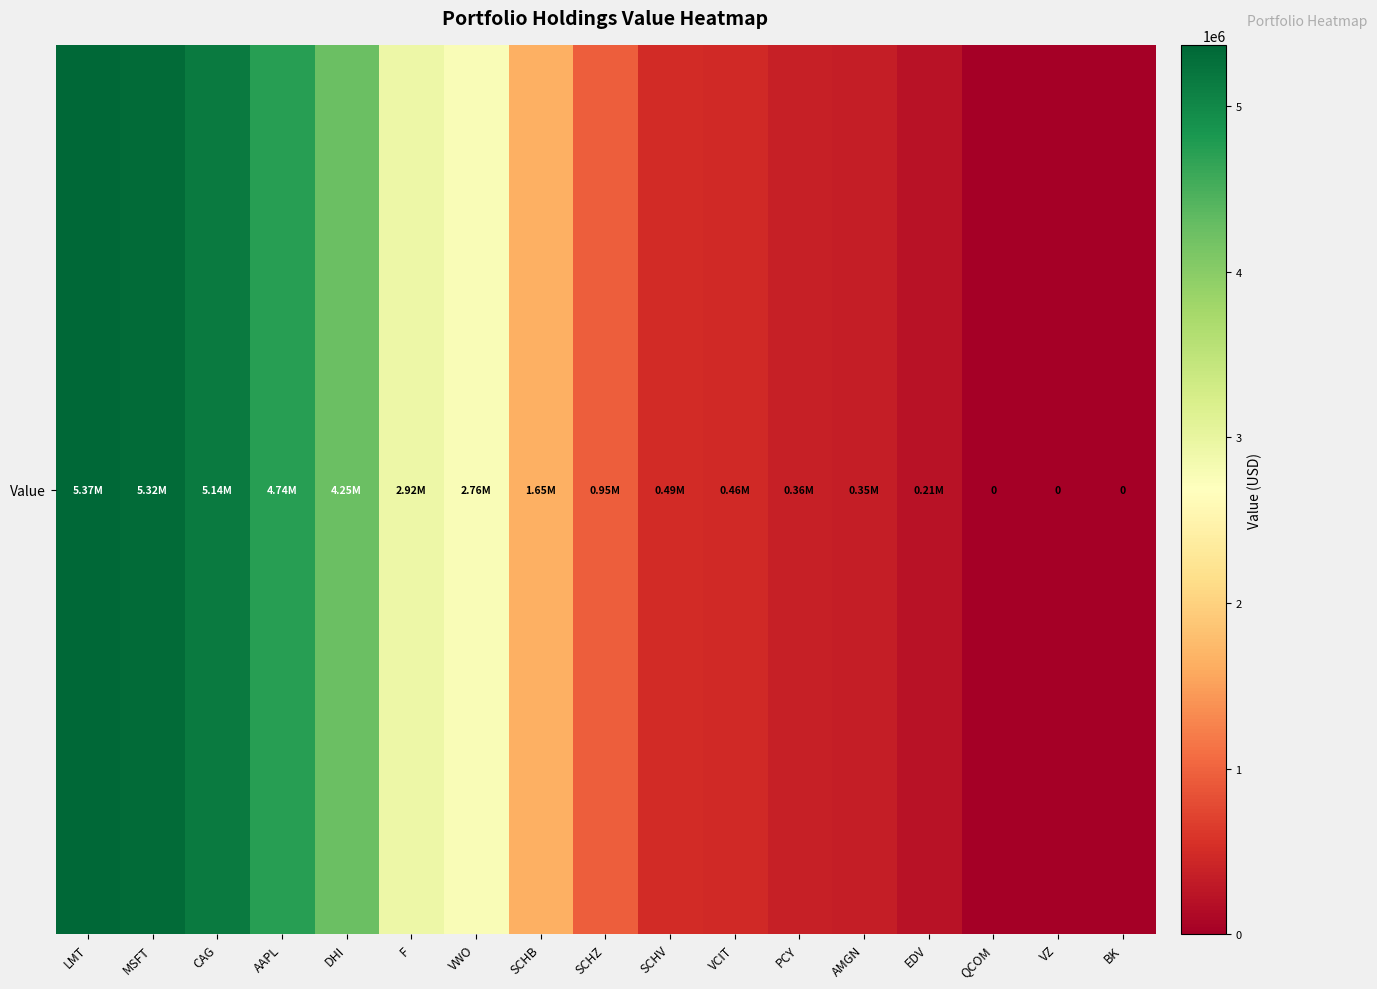

The chart shows a value of 495000 at SCHV. True or false?

True